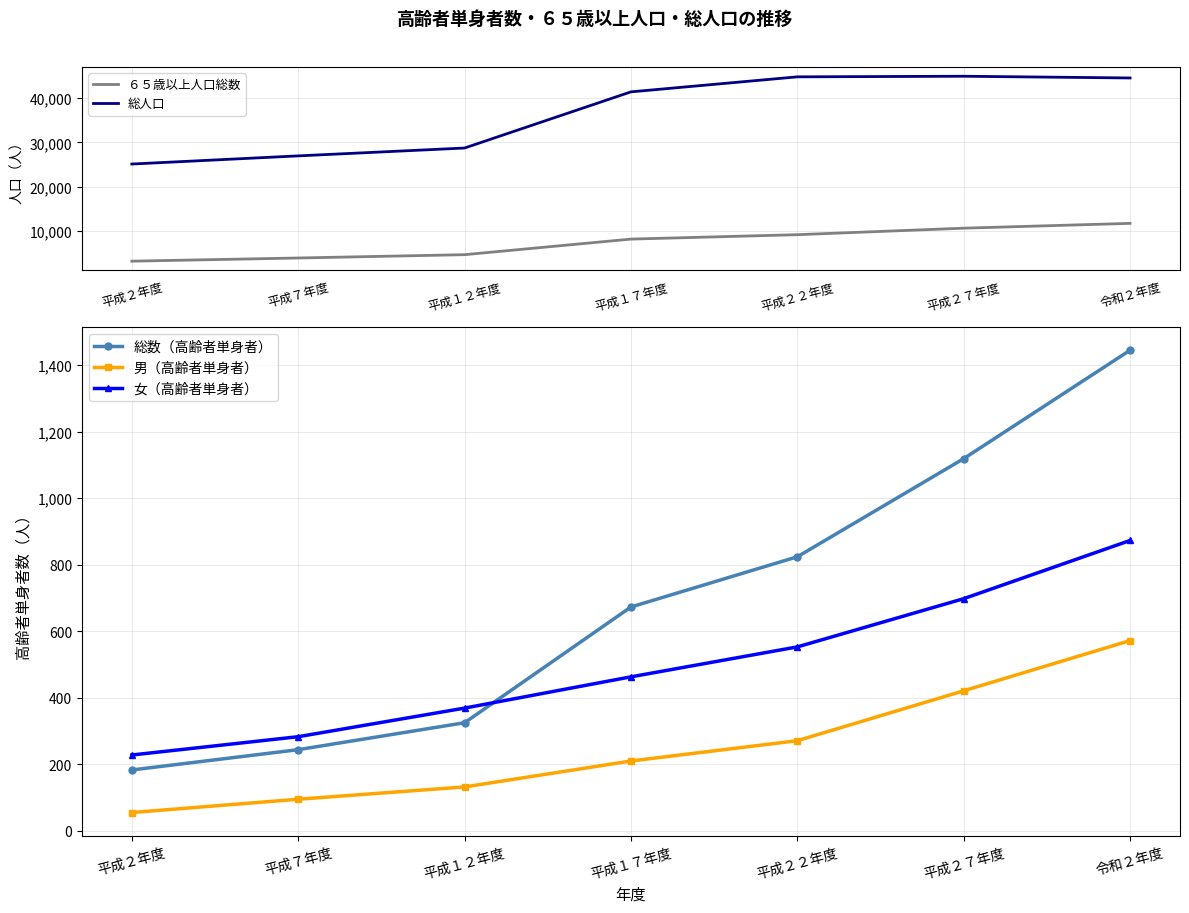

What is the label of the 1st point from the left?

平成２年度